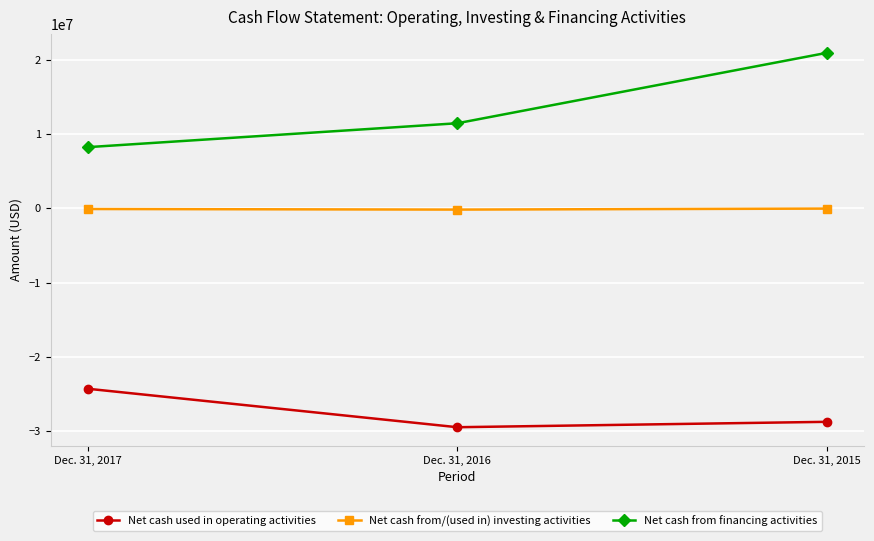

How many values in the Net cash used in operating activities series exceed -28727147?

1